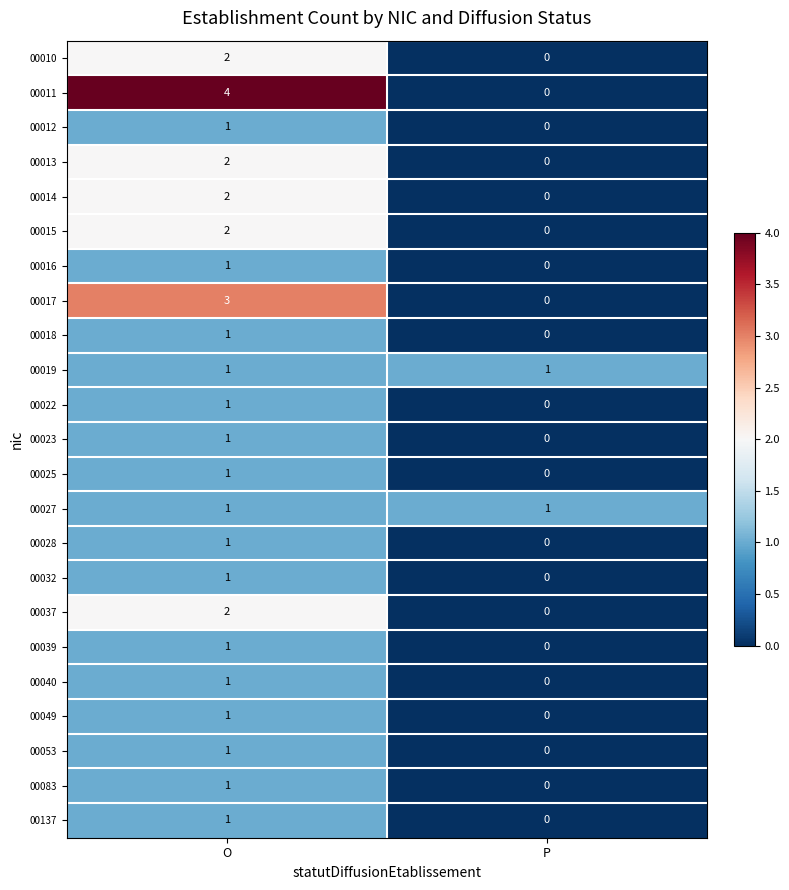

At which category is the sum across all series the highest?

O